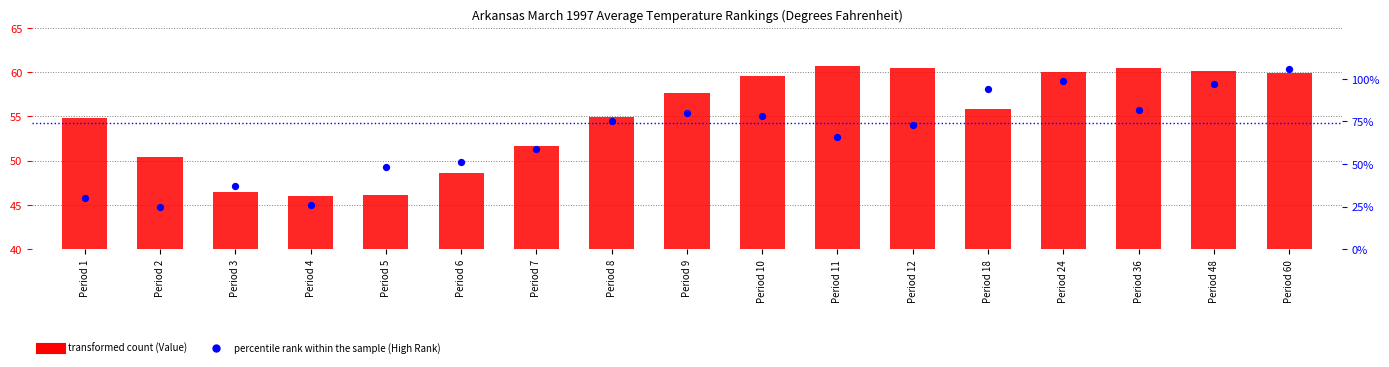

Which series has the largest total across all categories?

percentile rank within the sample